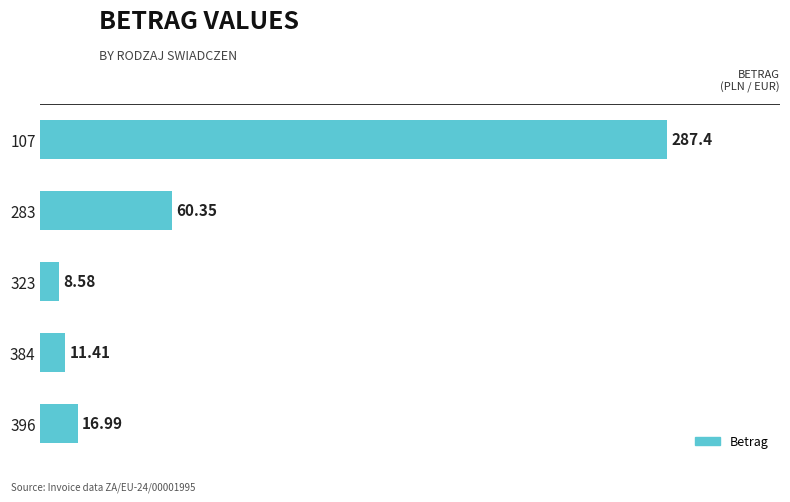

What is the difference between the maximum and minimum values?

278.8